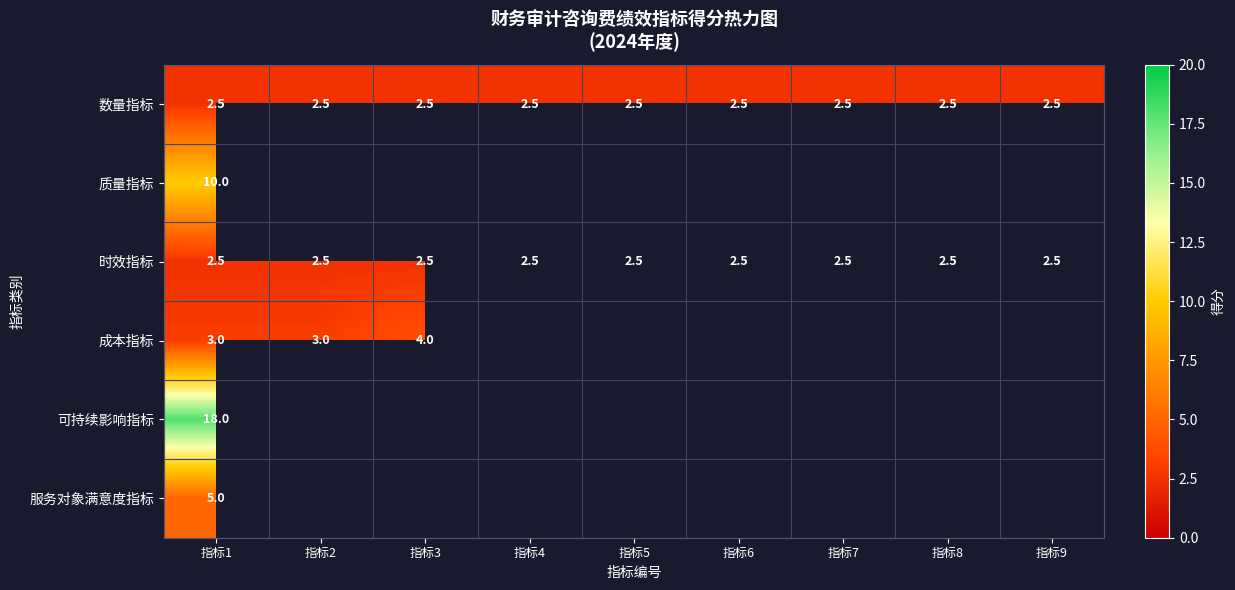

At which category does the chart reach its peak across all series?

指标1